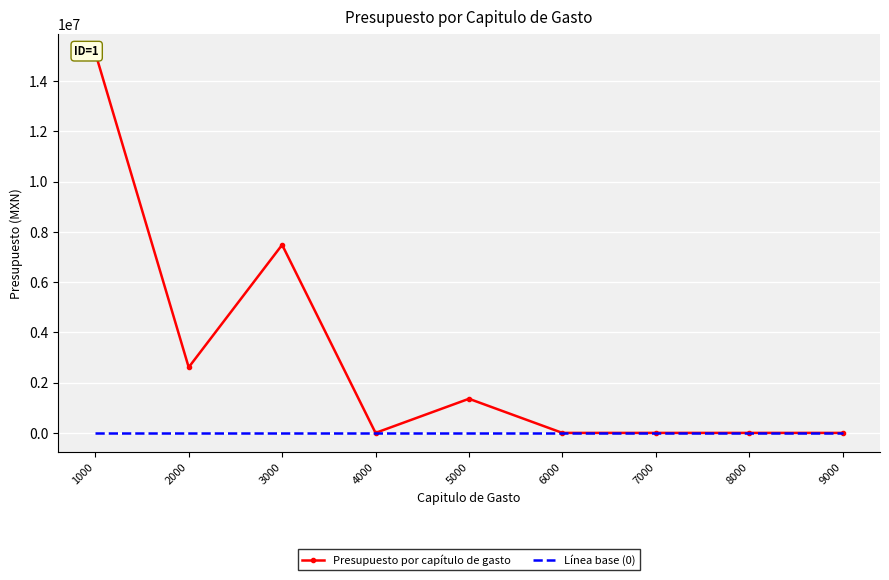

What is the spread (max minus min) of values at 5000?

1358000